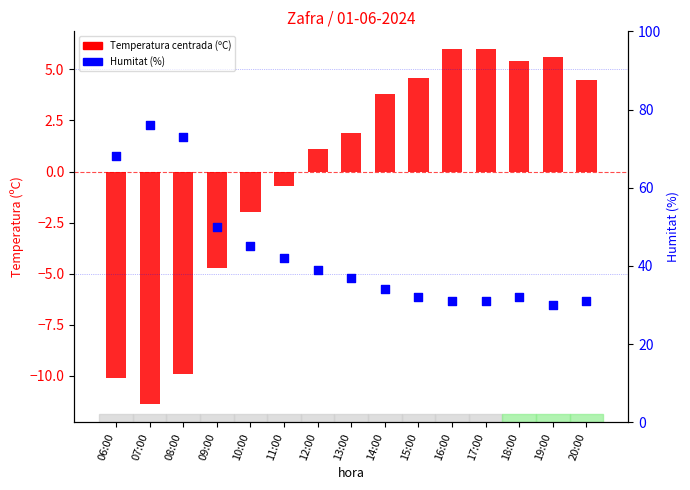

Which series reaches the minimum Y coordinate?

Temperatura centrada (ºC)